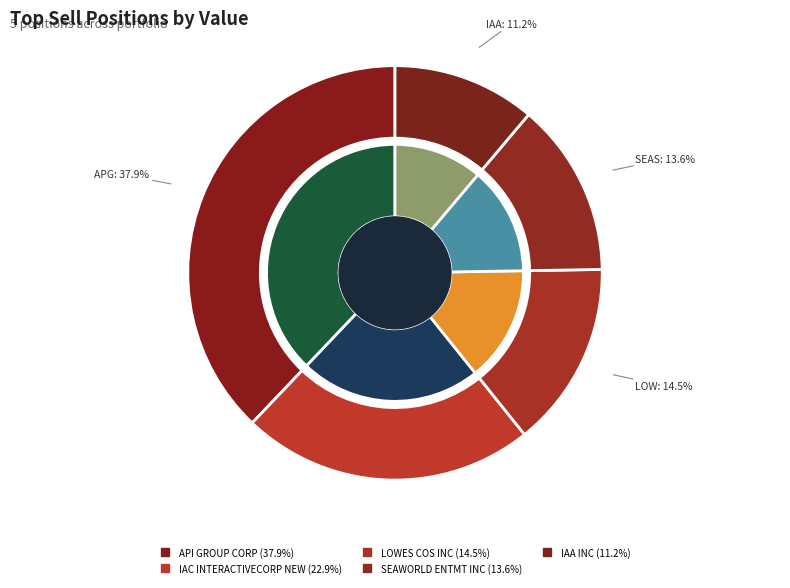

Is SEAWORLD ENTMT INC the majority of the pie?

No